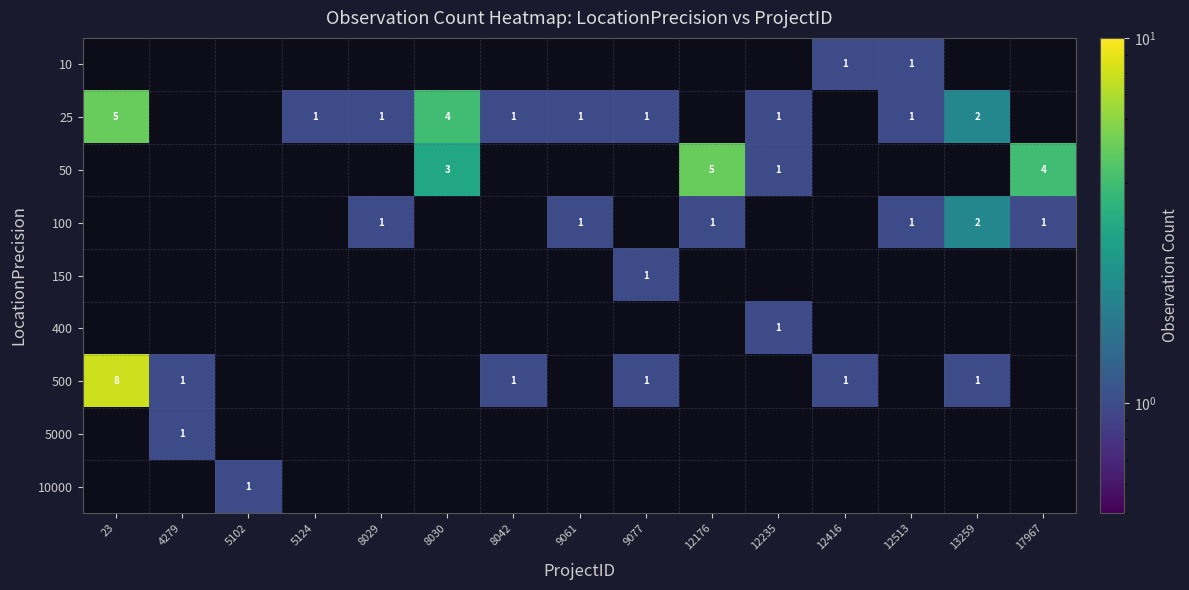

How many data points does each series have?

15